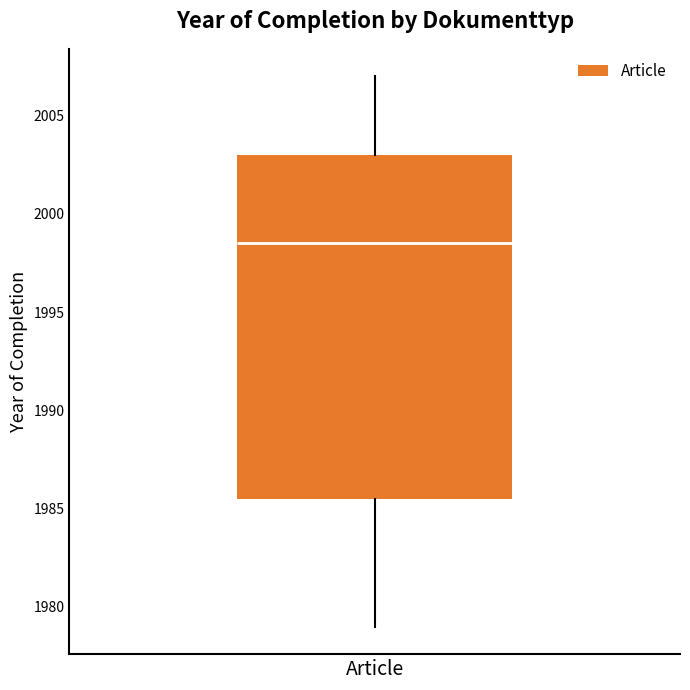

Where does the upper whisker of the box for Article end on the y-axis? The values are not printed on the chart, so give them approximately, as read against the axis.

2007.0